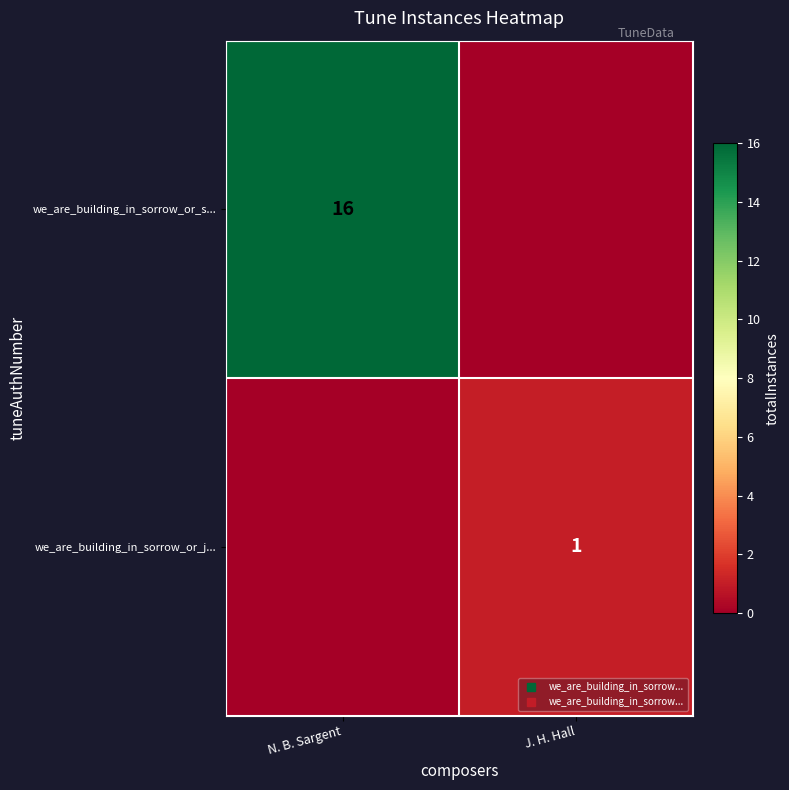

How many values in we_are_building_in_sorrow_or_j... are above zero?

1